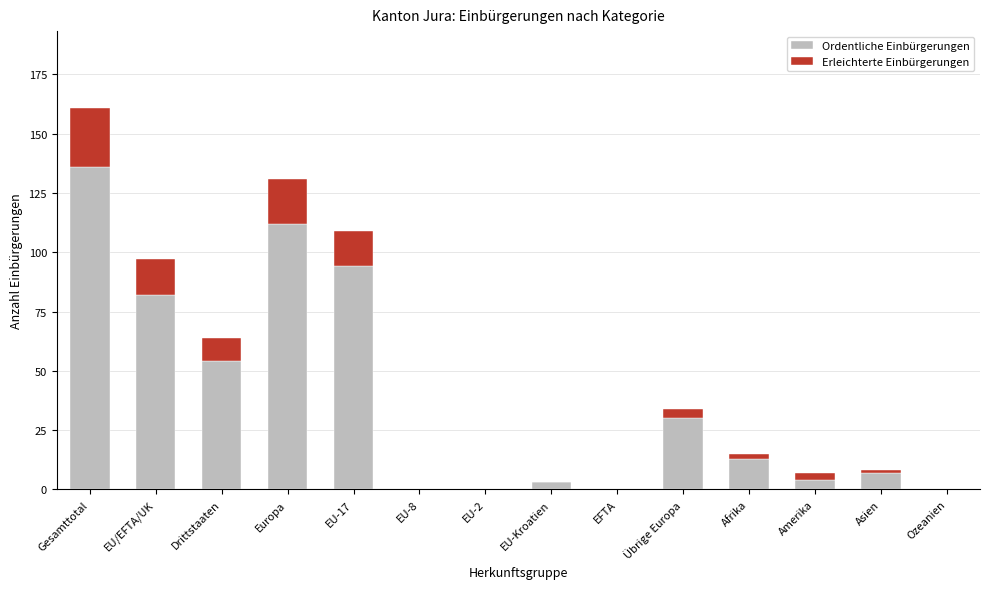

What is the total value across all series at Gesamttotal?

161